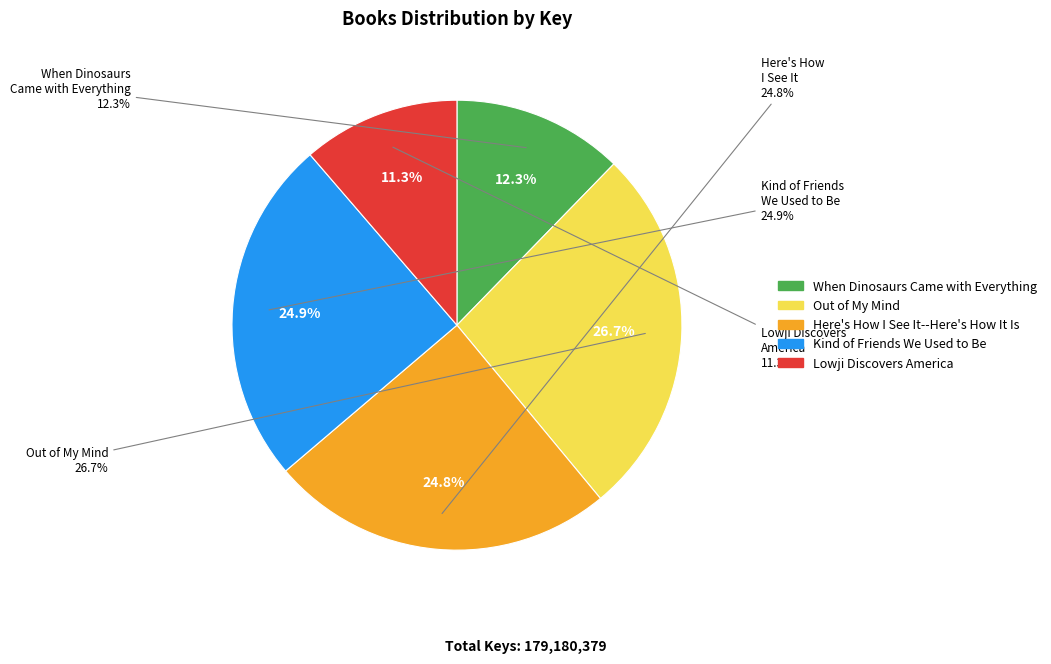

Does any single category account for the majority?

No